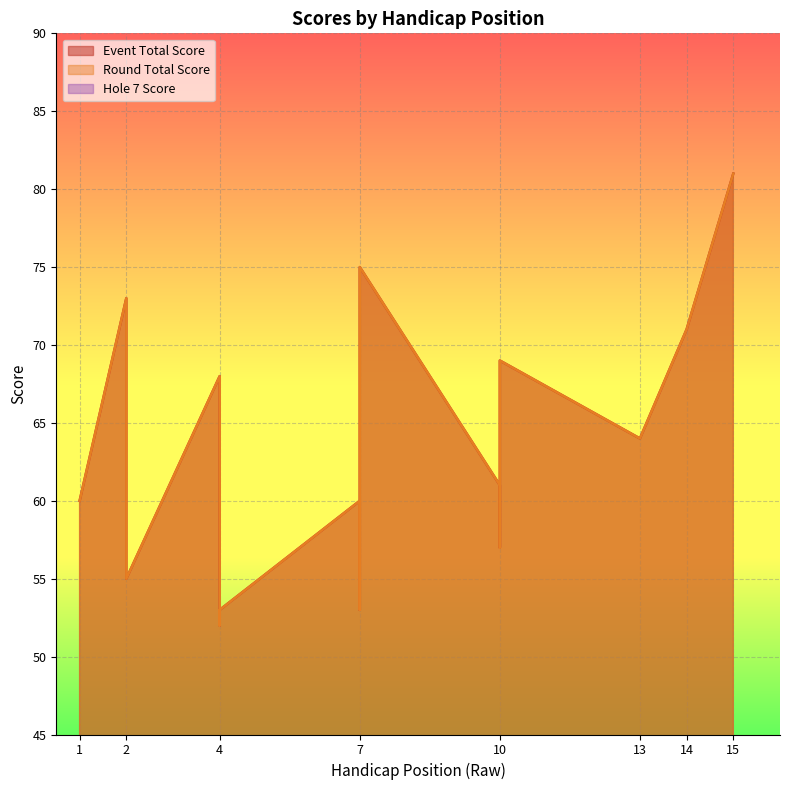

True or false: hole_7 and event_total_score cross at least once.

False